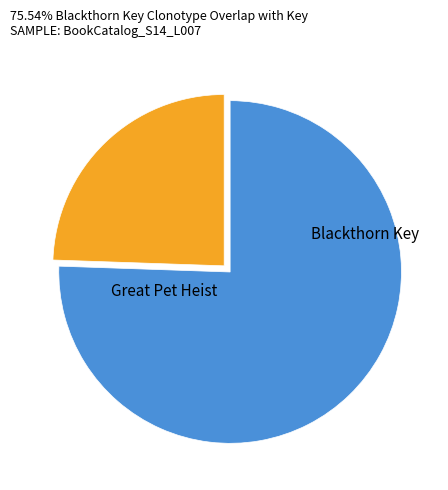

What percentage is the Great Pet Heist slice, to the nearest percent?

24%